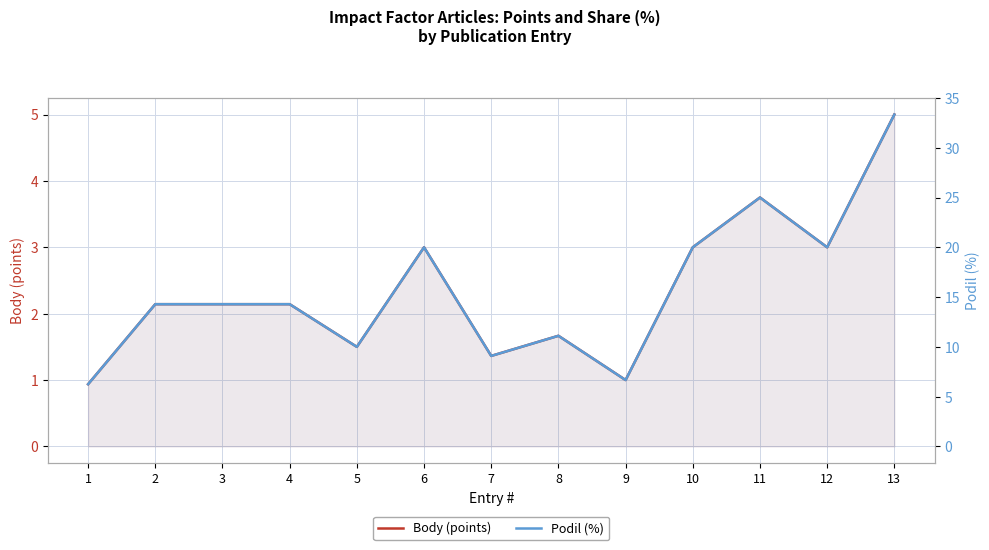

Does the chart have visible grid lines?

Yes